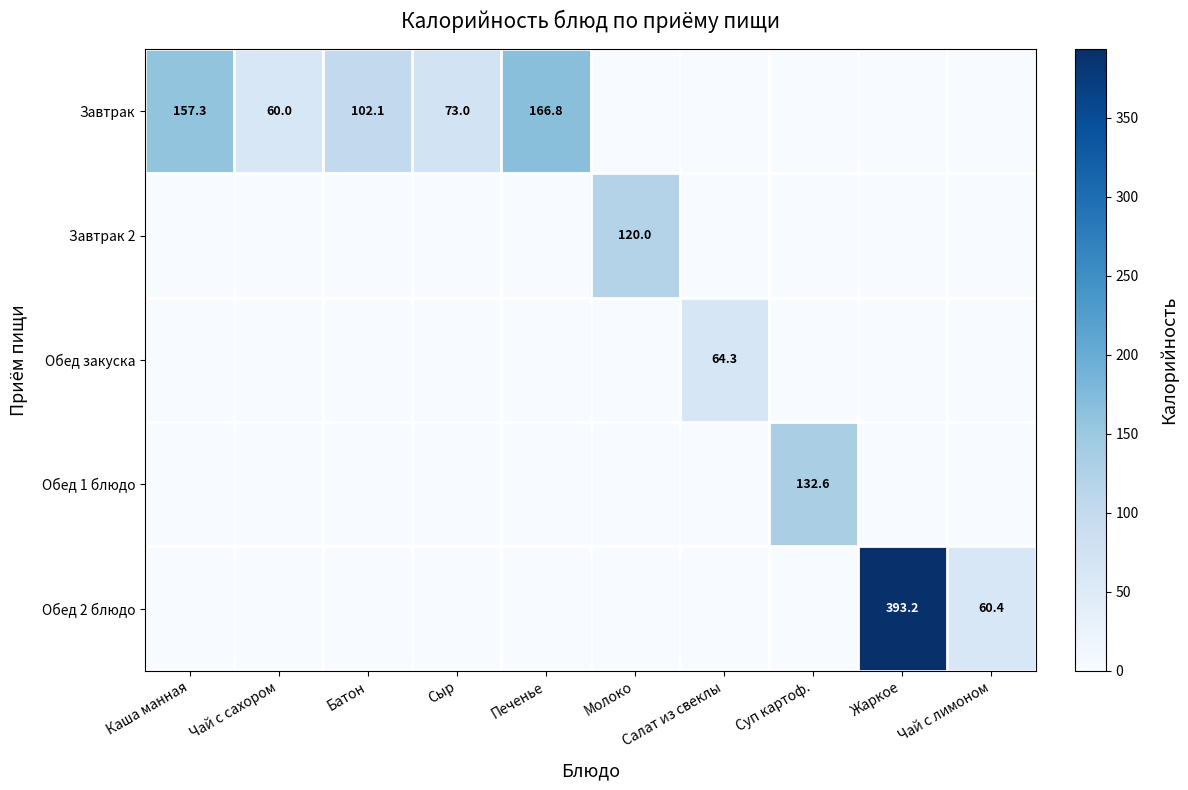

At how many categories does at least one series exceed 326?

1